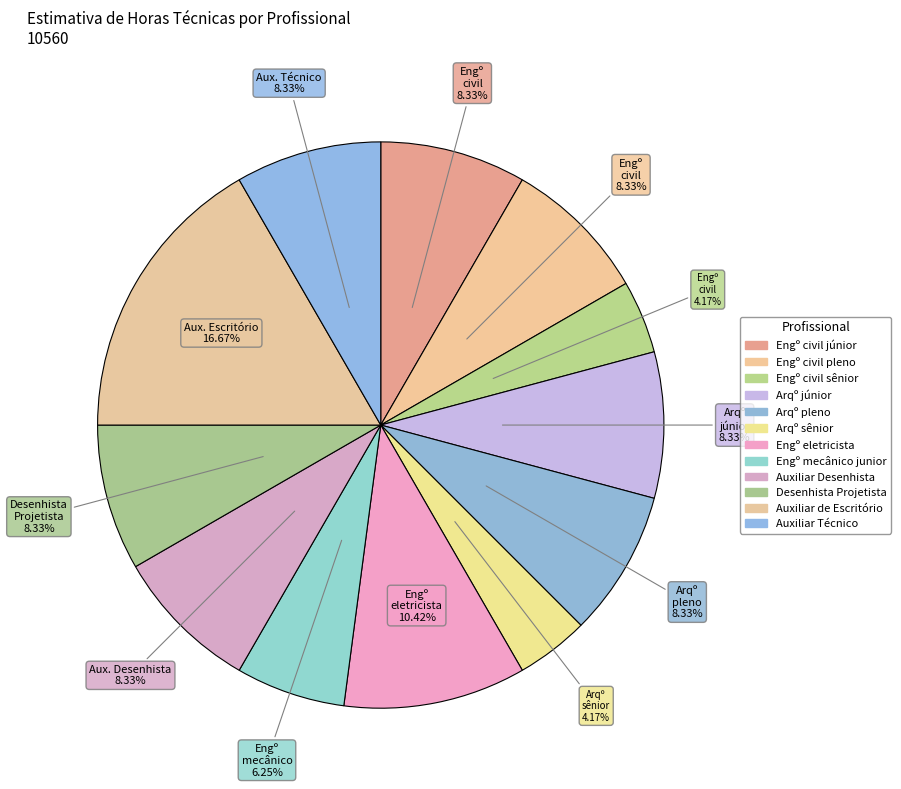

Count the number of slices in the pie.

12